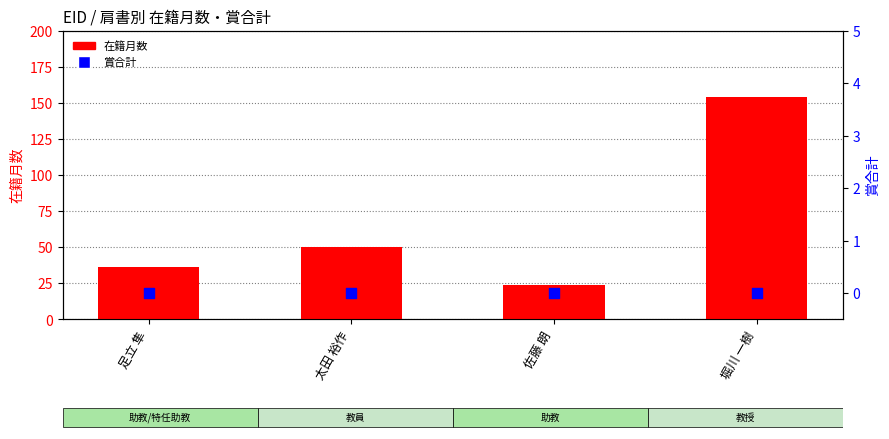

Which series has the widest spread of Y values?

在籍月数